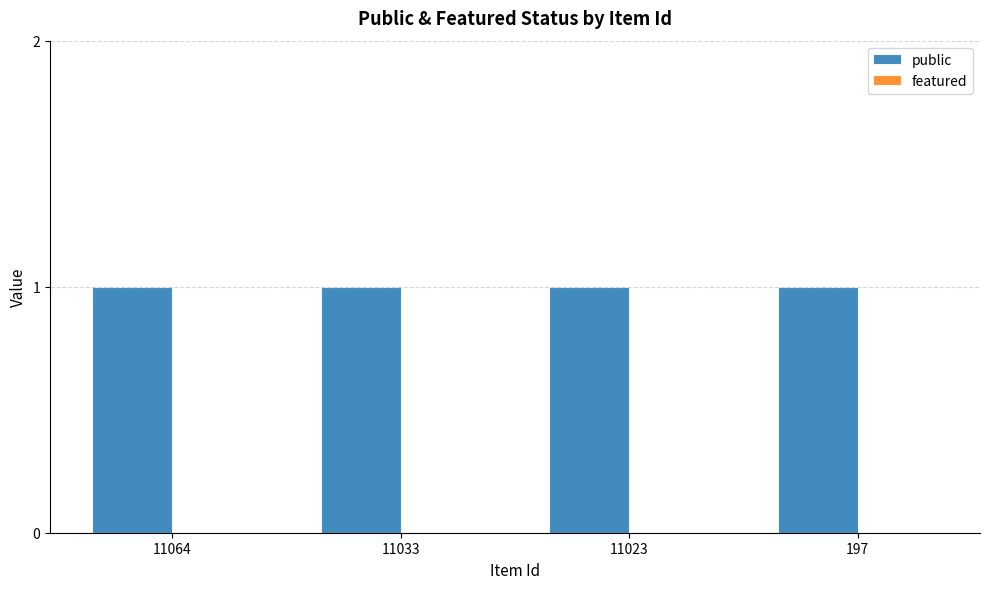

Which series changed the most between 11033 and 11023?

public